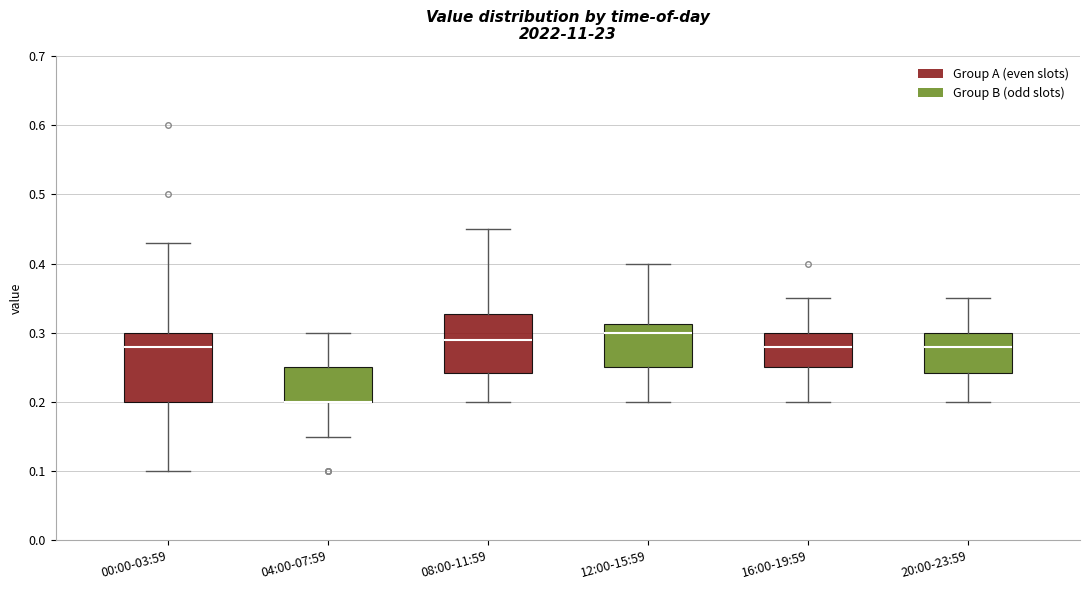

Comparing the boxes themselves (not the whiskers), which one is the tallest?

00:00-03:59